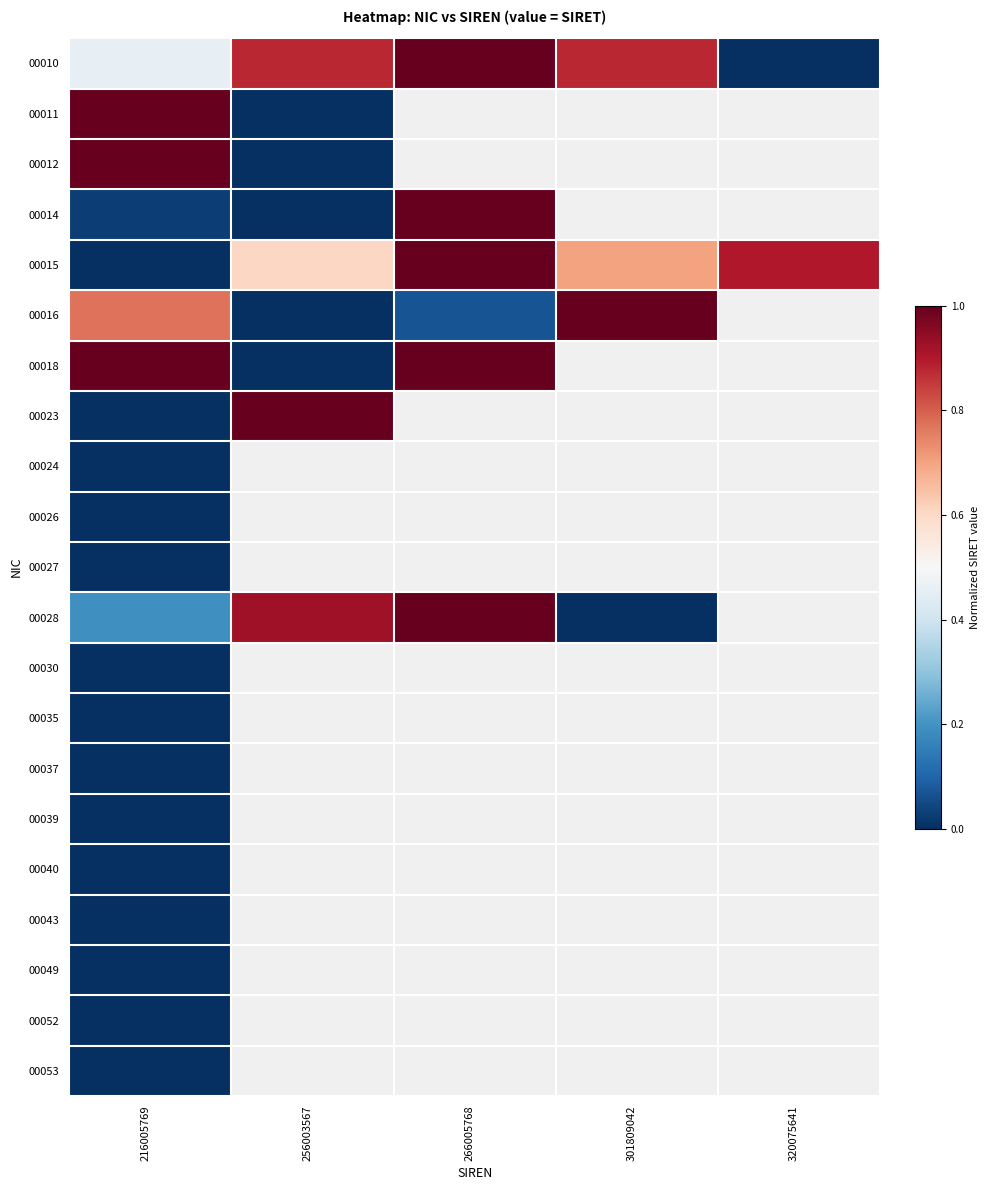

Which category has the highest value across all series?

266005768